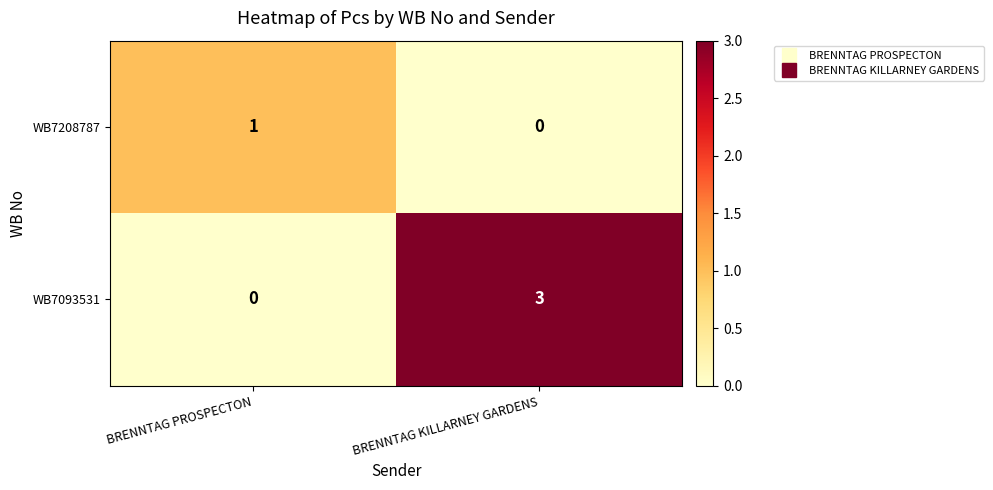

At which category is the sum across all series the highest?

BRENNTAG KILLARNEY GARDENS